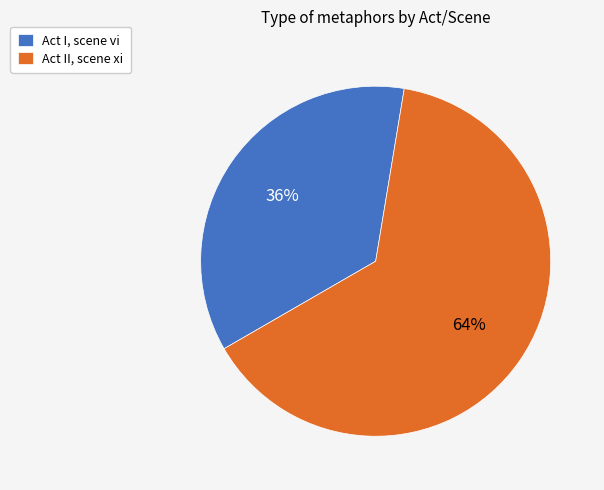

True or false: Act I, scene vi accounts for 36% of the total.

True